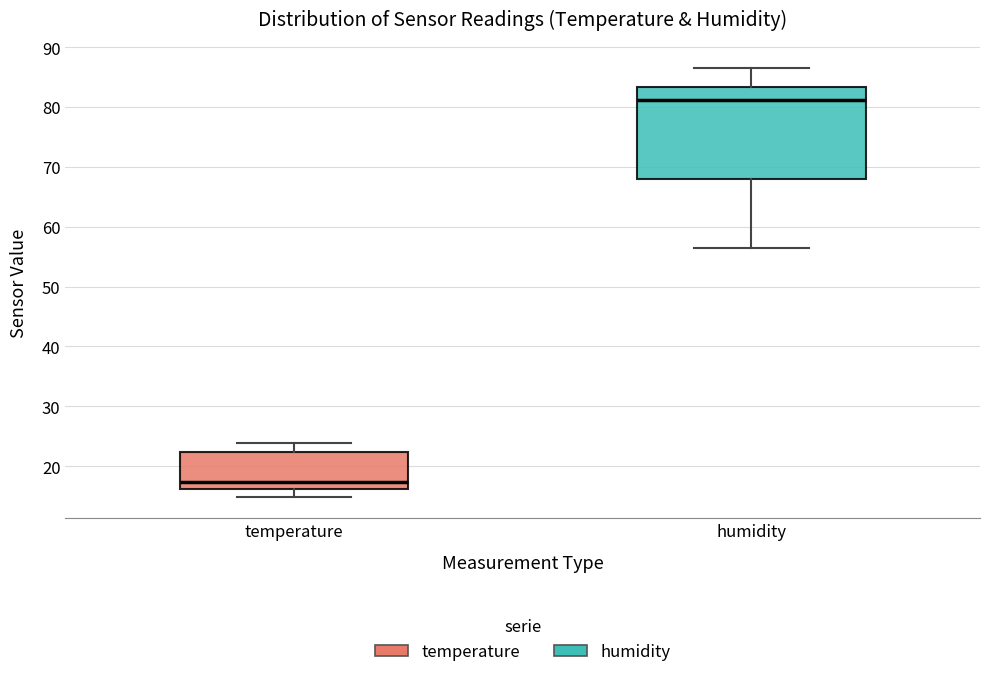

Reading left to right, transcribe this box plot: for each box, give where its median line is, the range the box spans, and where its two whiskers end, as read against the y-axis. The values are not printed on the chart, so give them approximately, as read against the axis.

temperature: median 17, box 16 to 22, whiskers 15 to 24
humidity: median 81, box 68 to 83, whiskers 56 to 87